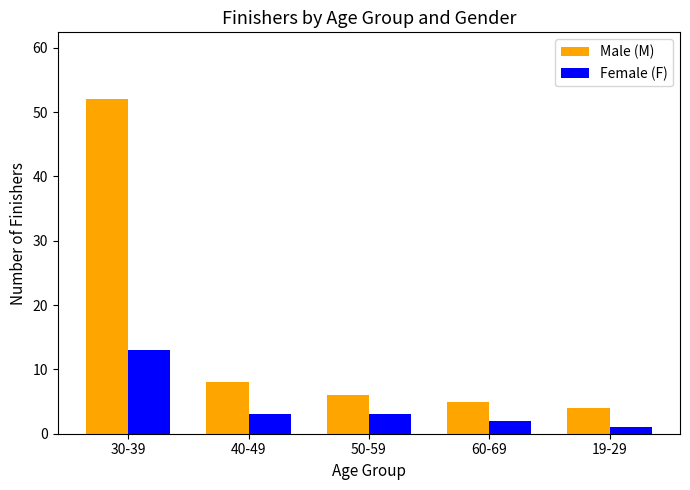

Which series has the widest spread of values?

Male (M)